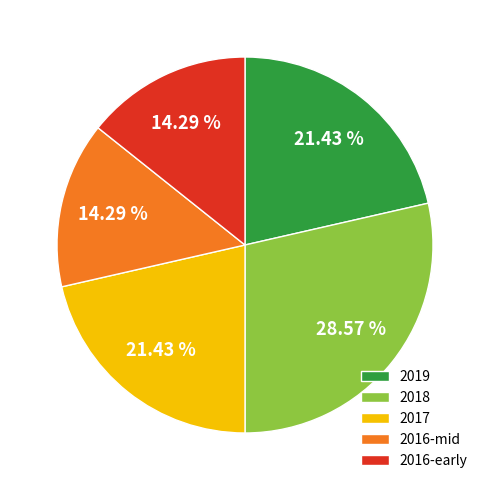

To the nearest percent, what is the average slice percentage?

20%